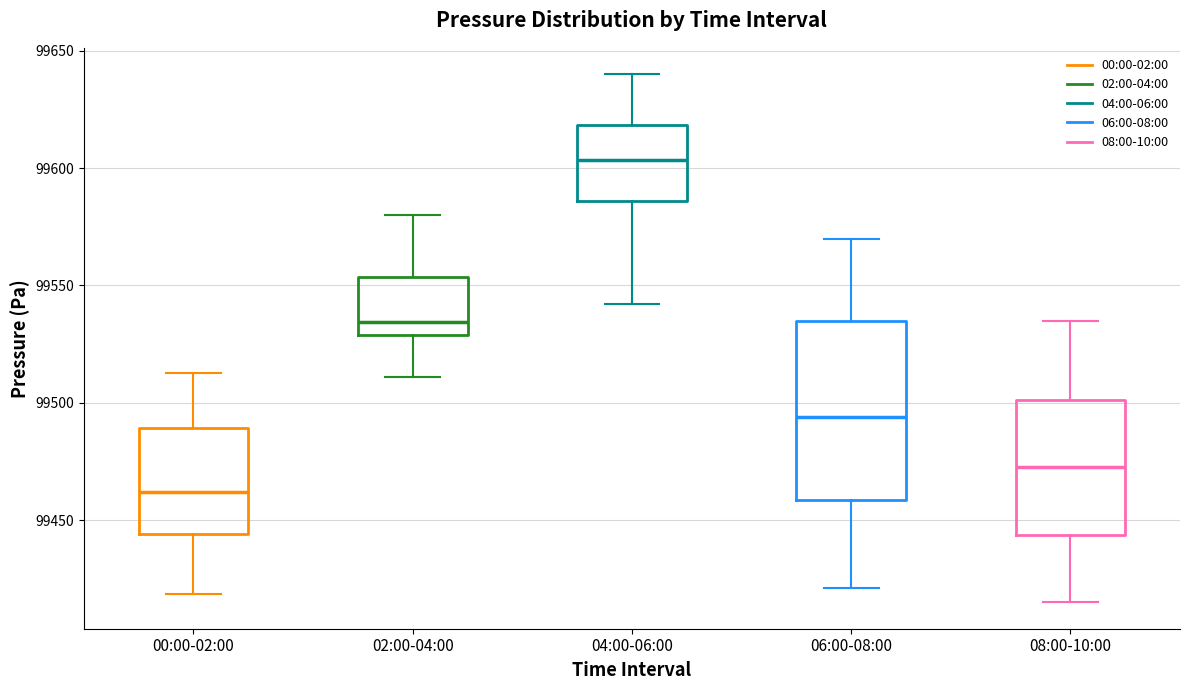

Reading left to right, read every box against the y-axis: the position of its median line, the range the box covers, and the ends of its whiskers. The values are not printed on the chart, so give them approximately, as read against the axis.

00:00-02:00: median 99460, box 99445 to 99490, whiskers 99420 to 99515
02:00-04:00: median 99535, box 99530 to 99555, whiskers 99510 to 99580
04:00-06:00: median 99605, box 99585 to 99620, whiskers 99540 to 99640
06:00-08:00: median 99495, box 99460 to 99535, whiskers 99420 to 99570
08:00-10:00: median 99475, box 99445 to 99500, whiskers 99415 to 99535